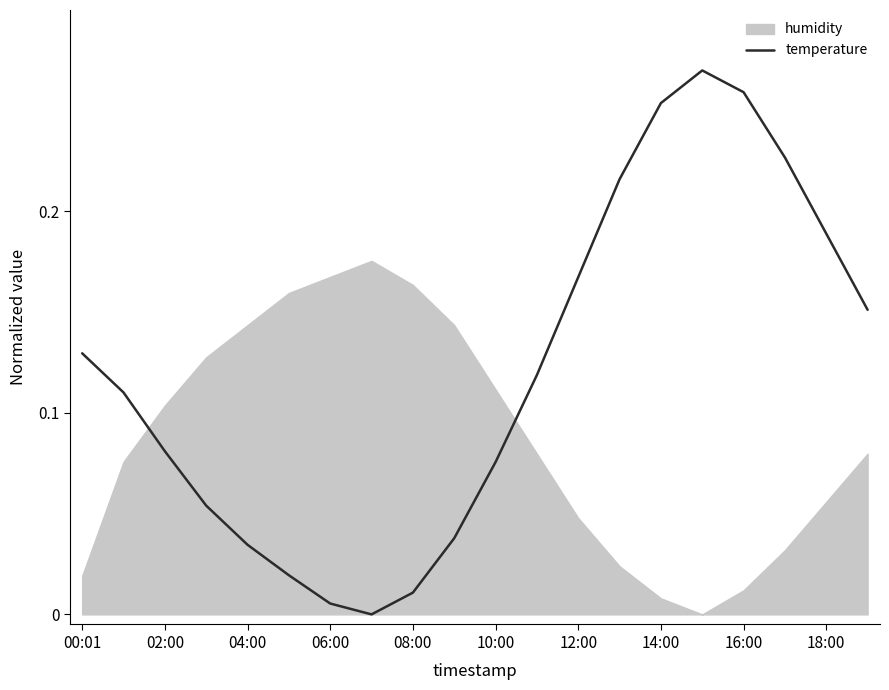

The value of temperature at 10:00 is 0.0. True or false?

False